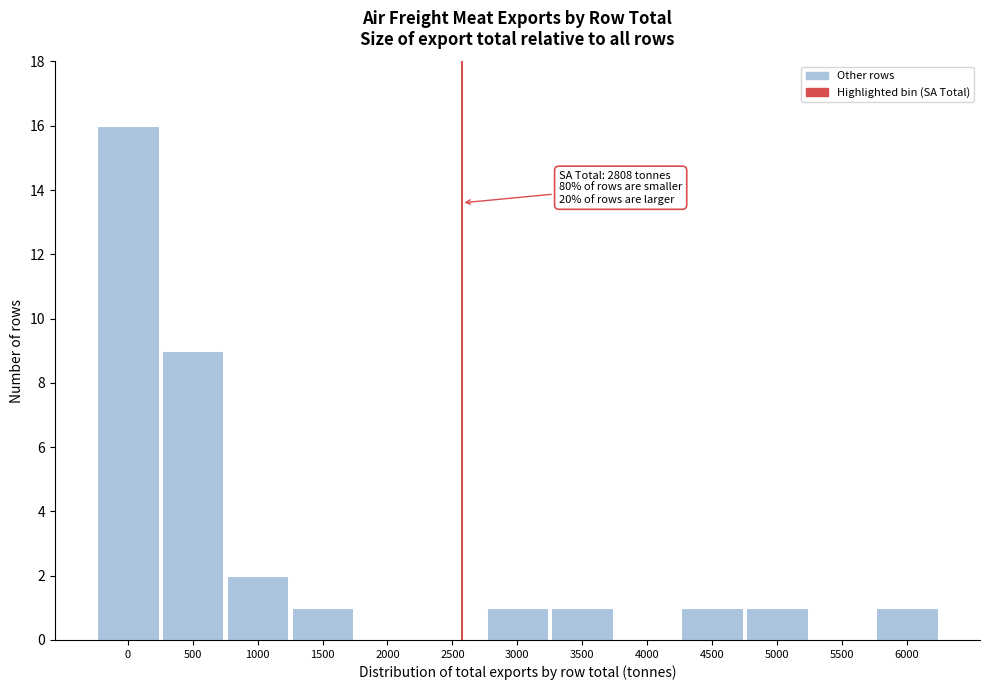

Reading right to left, extract all data points from this chart.

6000=1	5500=0	5000=1	4500=1	4000=0	3500=1	3000=1	2500=0	2000=0	1500=1	1000=2	500=9	0=16